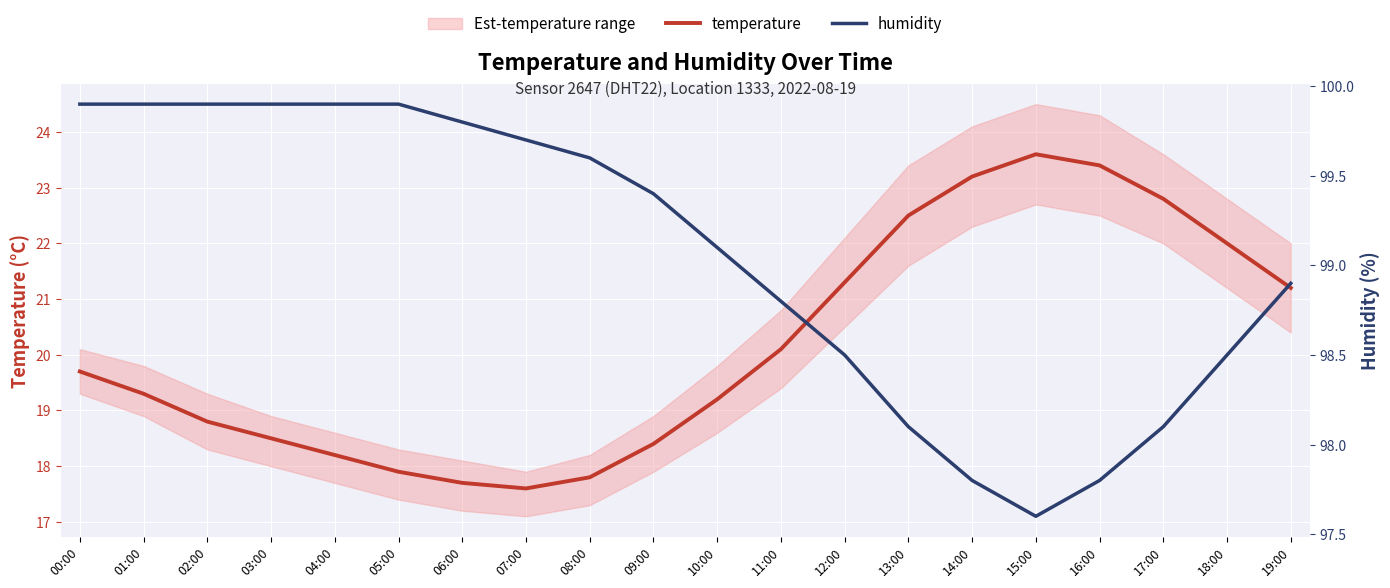

Reading left to right, list all the values displayed in this chart.

temperature: 00:00=19.7	01:00=19.3	02:00=18.8	03:00=18.5	04:00=18.2	05:00=17.9	06:00=17.7	07:00=17.6	08:00=17.8	09:00=18.4	10:00=19.2	11:00=20.1	12:00=21.3	13:00=22.5	14:00=23.2	15:00=23.6	16:00=23.4	17:00=22.8	18:00=22.0	19:00=21.2
humidity: 00:00=99.9	01:00=99.9	02:00=99.9	03:00=99.9	04:00=99.9	05:00=99.9	06:00=99.8	07:00=99.7	08:00=99.6	09:00=99.4	10:00=99.1	11:00=98.8	12:00=98.5	13:00=98.1	14:00=97.8	15:00=97.6	16:00=97.8	17:00=98.1	18:00=98.5	19:00=98.9